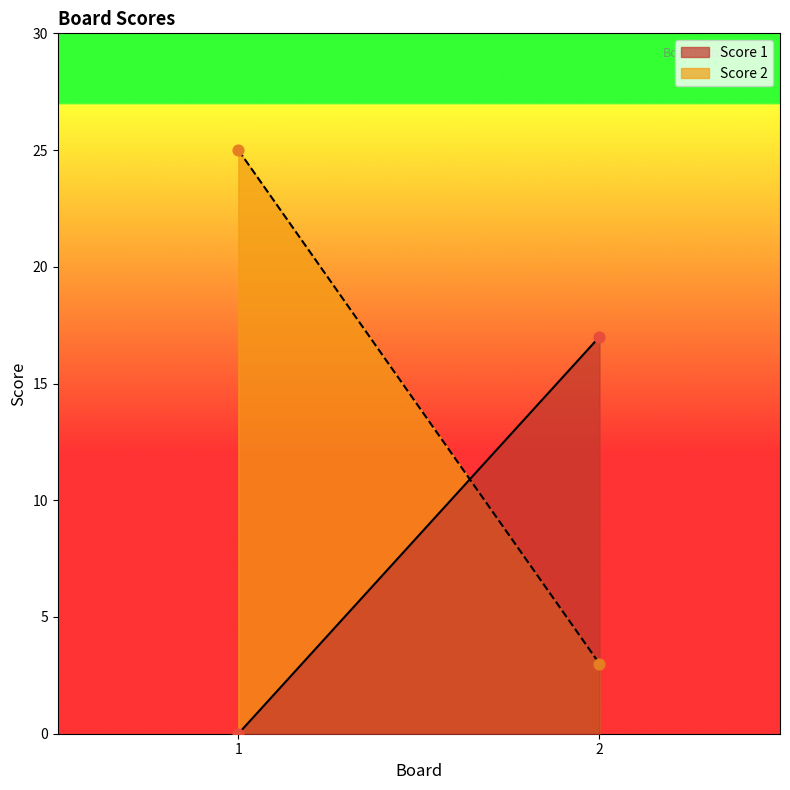

At which category is the sum across all series the highest?

1